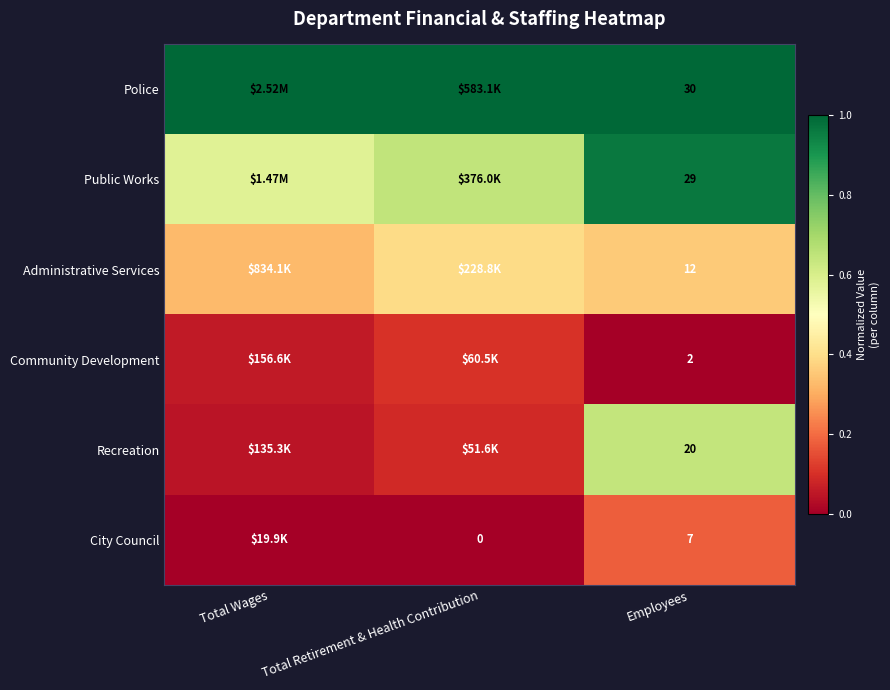

True or false: Administrative Services has a value of 0.2 at Employees.

False